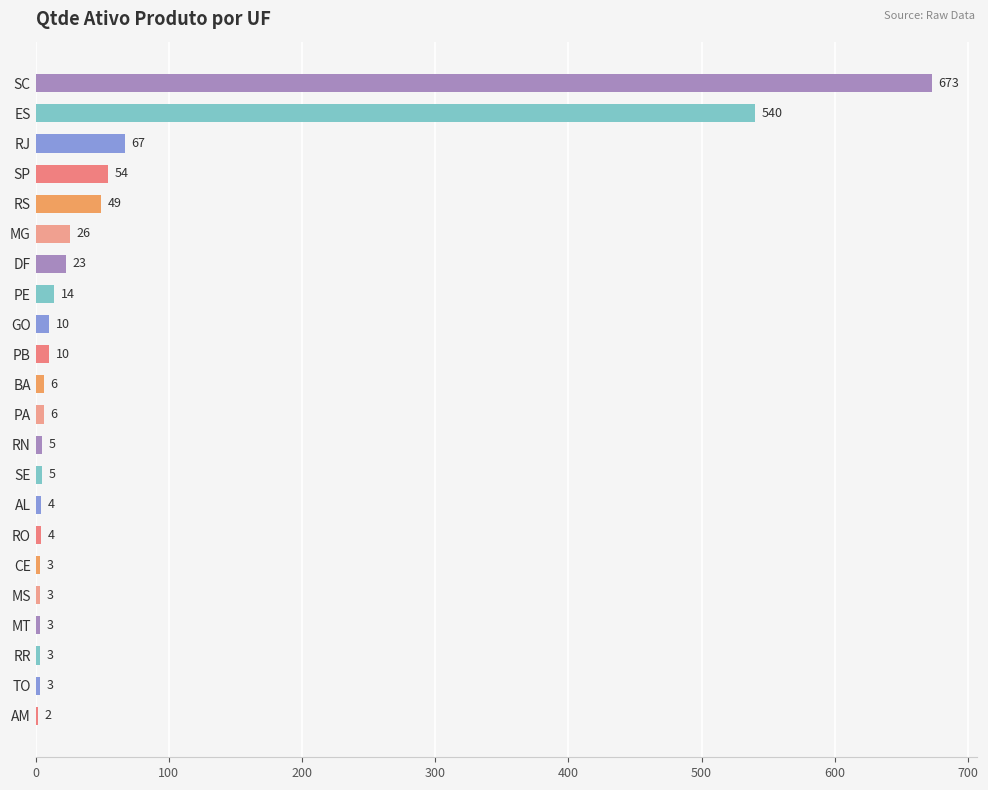

Reading bottom to top, what are all the values shown in this chart?

AM=2	TO=3	RR=3	MT=3	MS=3	CE=3	RO=4	AL=4	SE=5	RN=5	PA=6	BA=6	PB=10	GO=10	PE=14	DF=23	MG=26	RS=49	SP=54	RJ=67	ES=540	SC=673